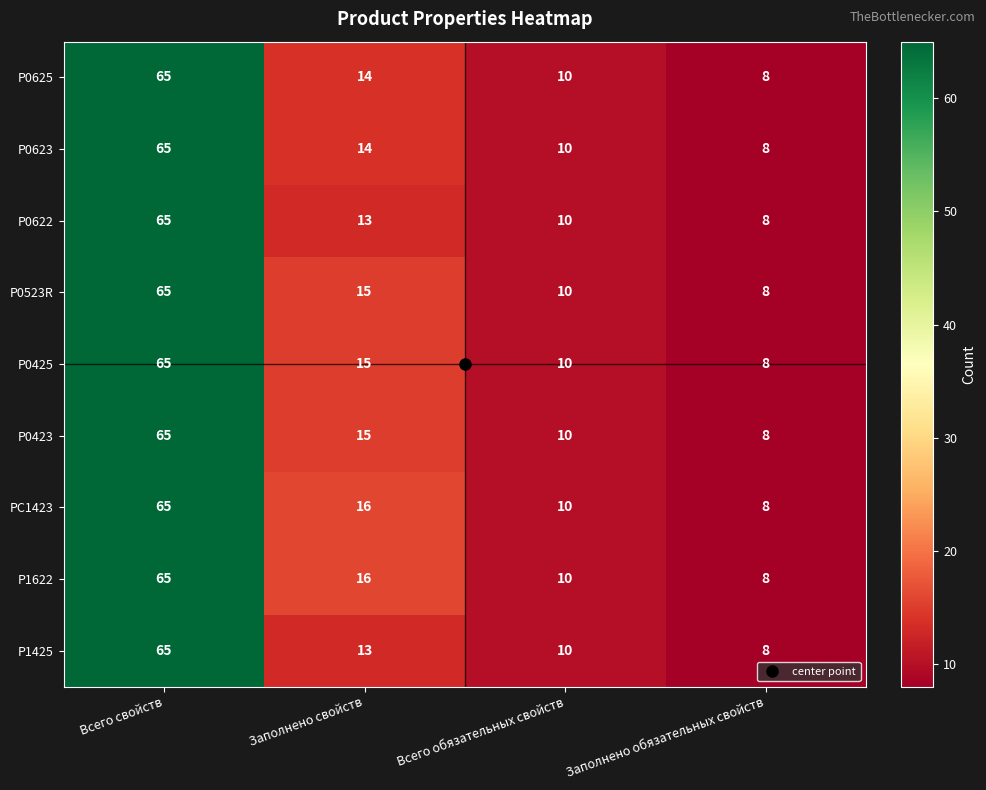

List the labels in order of P0423 value, smallest first.

Заполнено обязательных свойств, Всего обязательных свойств, Заполнено свойств, Всего свойств